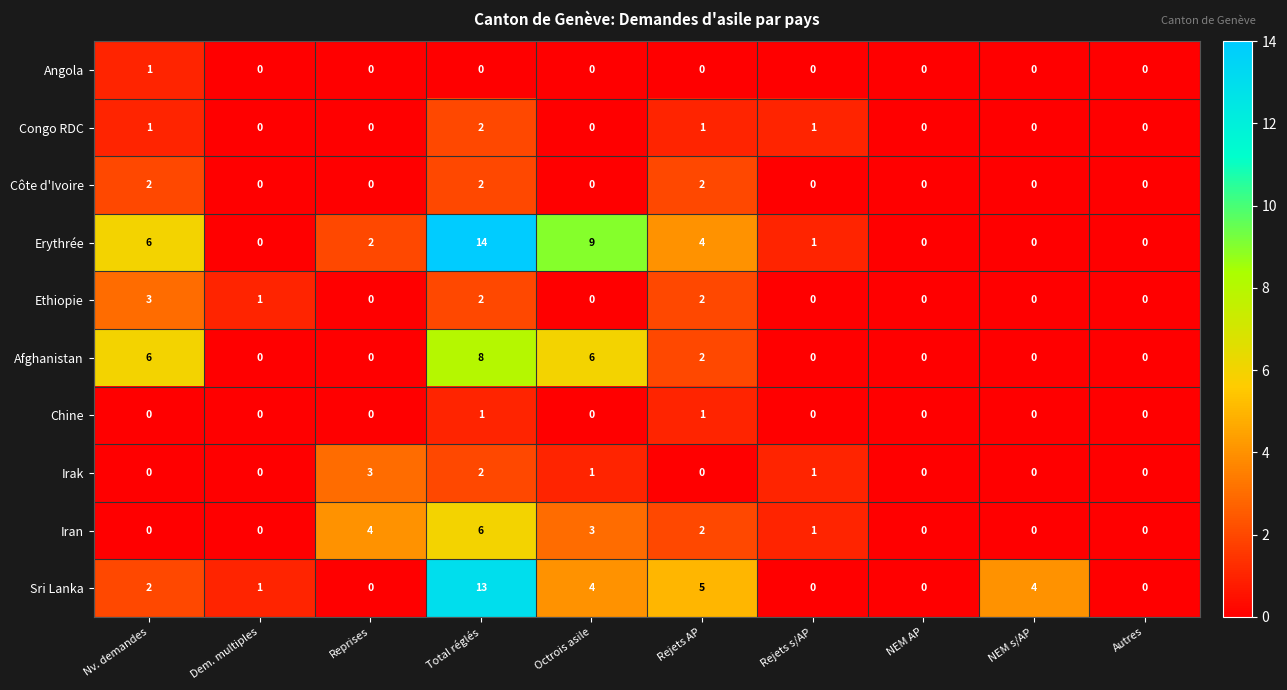

Which series has the largest total across all categories?

Erythrée